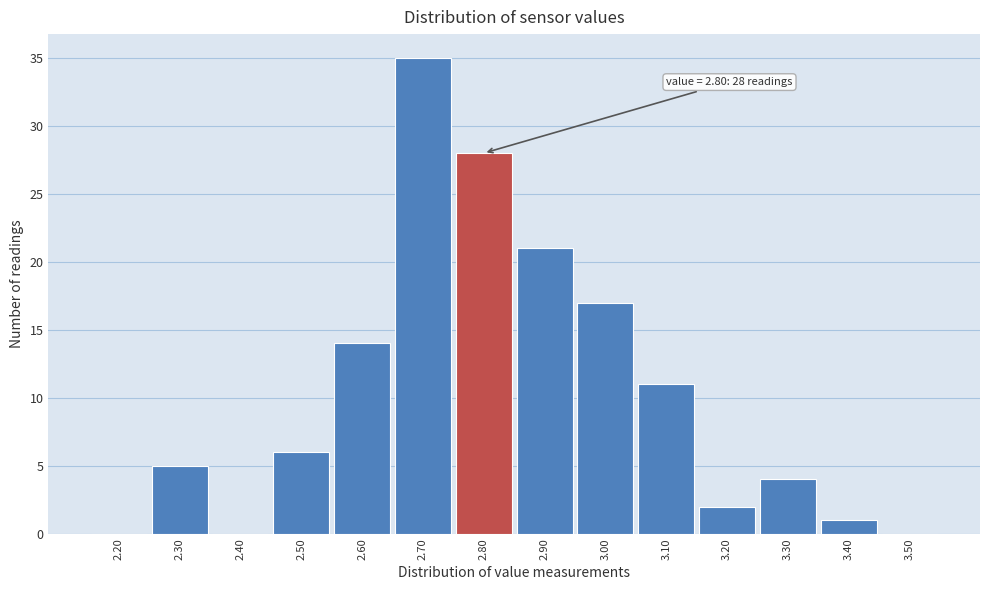

Over which range of the x-axis is the bar tallest?

2.65 to 2.75